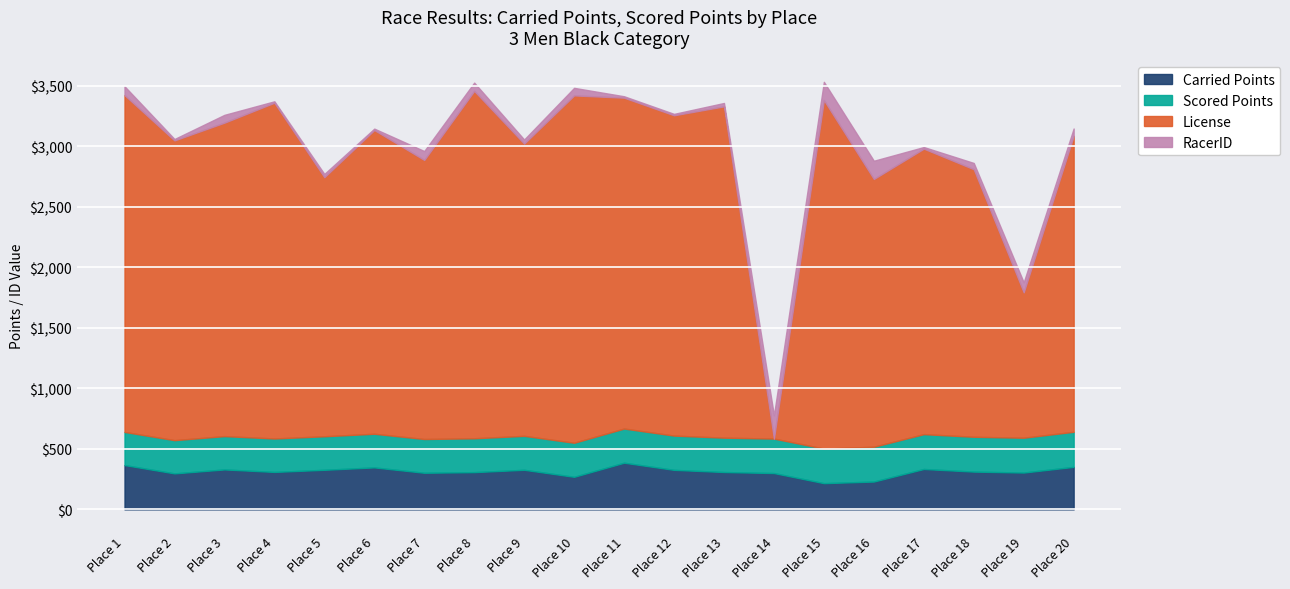

The value of Carried Points at Place 8 is 307.7. True or false?

True